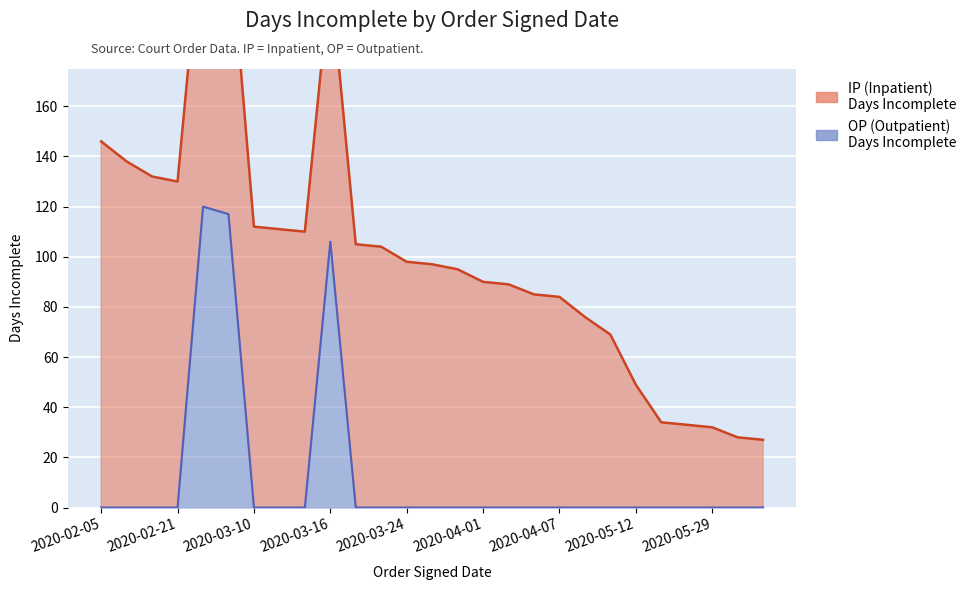

How many points are higher than both their immediate neighbors (excluding endpoints)?

2